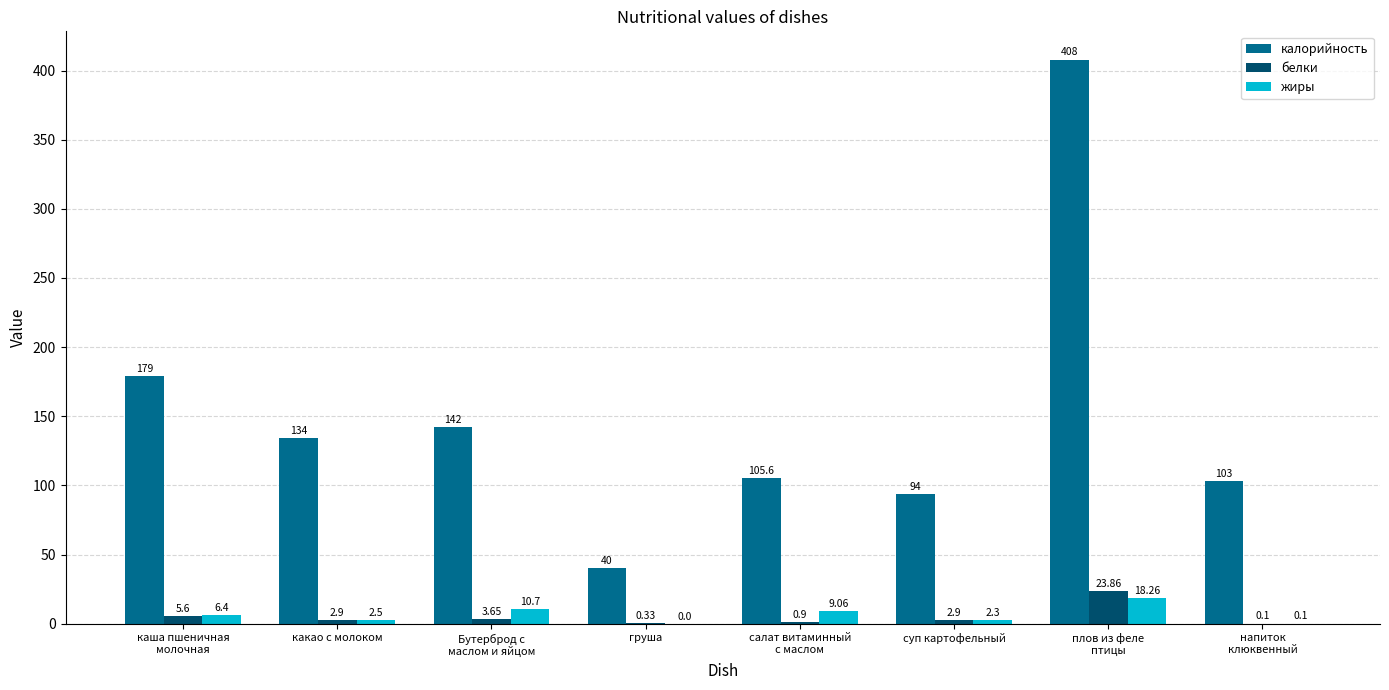

Which series has the largest total across all categories?

калорийность